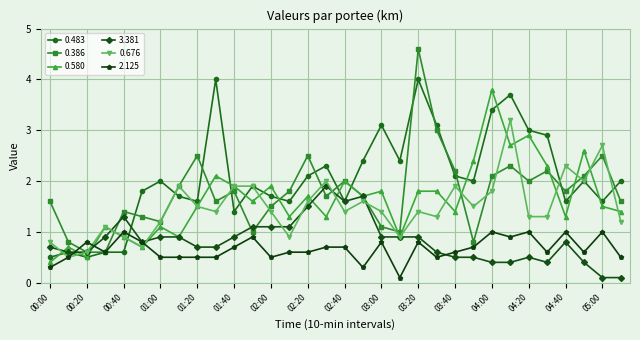

What is the value of the 3.381 point at the 7th from the left?

0.9